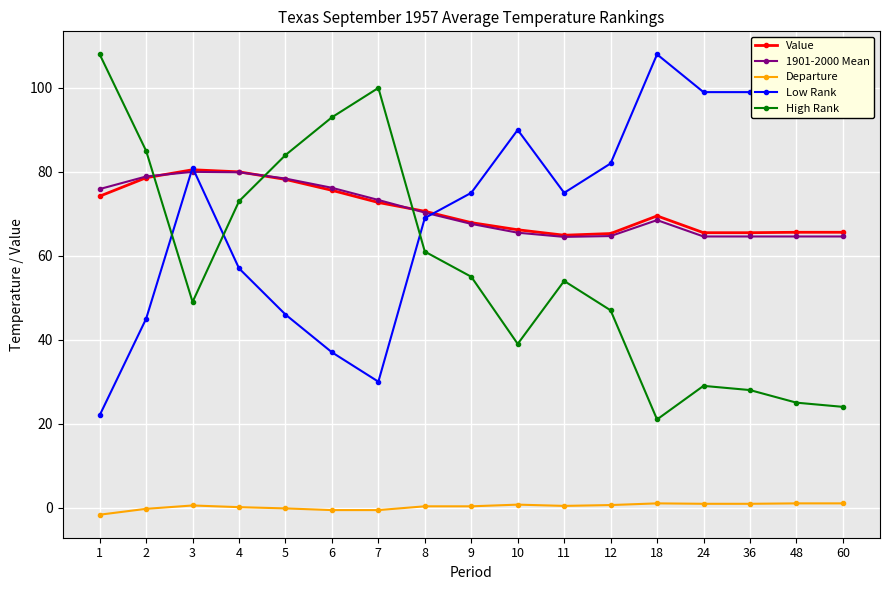

Where is the first local minimum for Low Rank?

7